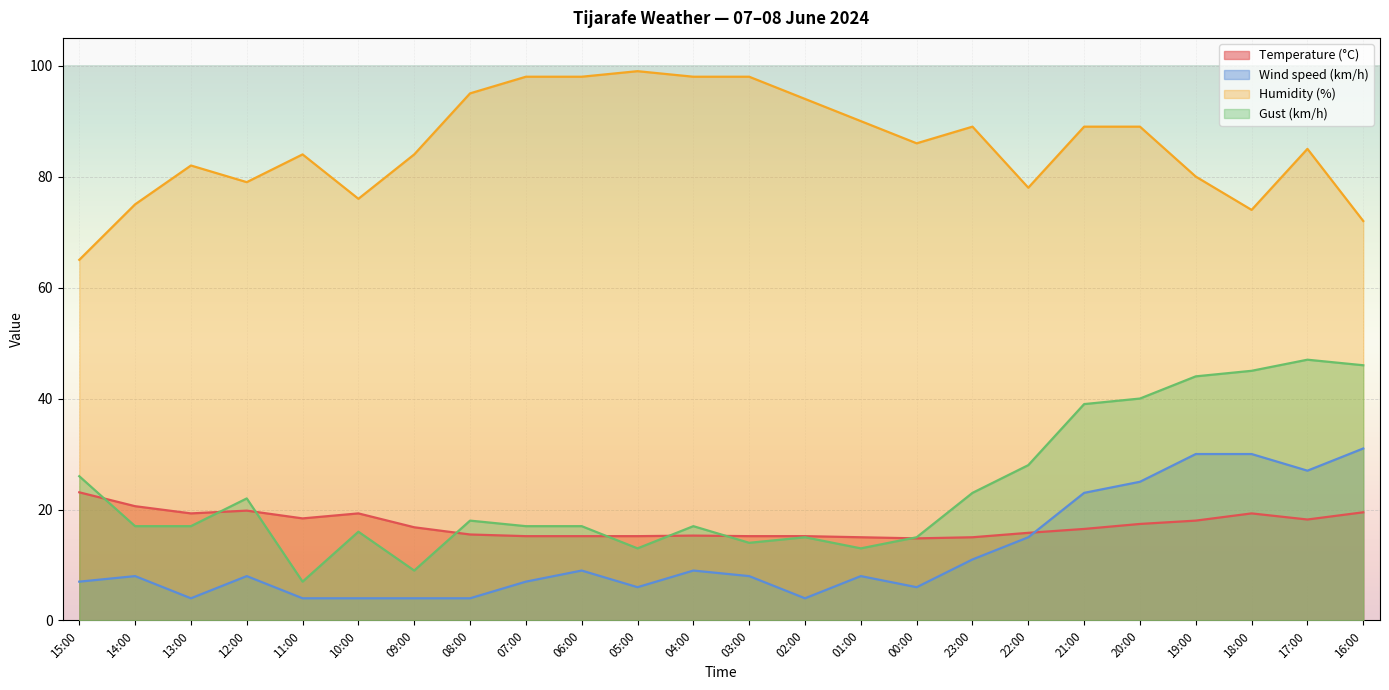

How many values in the Humidity (%) series exceed 86?

11